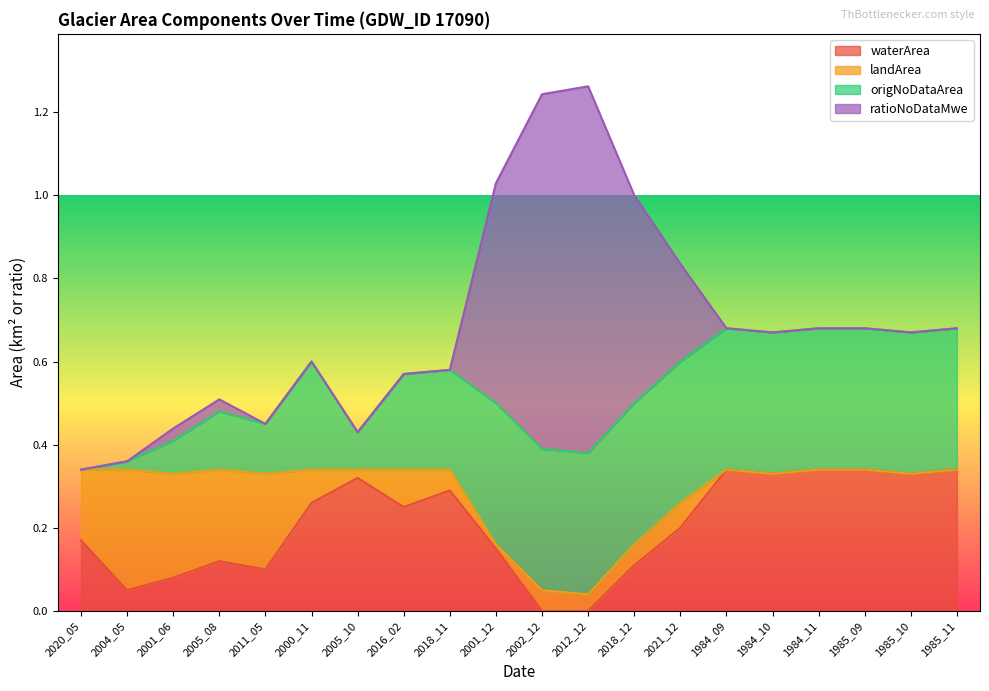

Which has a higher value, 2018_11 or 2018_12?

2018_11